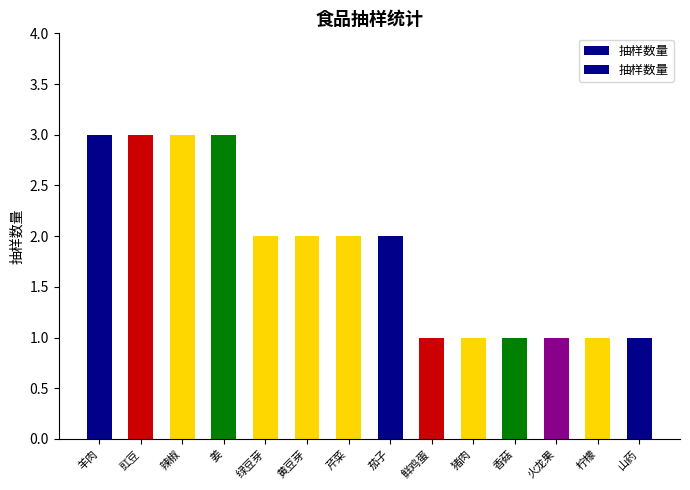

Rank the categories by value from highest to lowest.

羊肉, 豇豆, 辣椒, 姜, 绿豆芽, 黄豆芽, 芹菜, 茄子, 鲜鸡蛋, 猪肉, 香菇, 火龙果, 柠檬, 山药